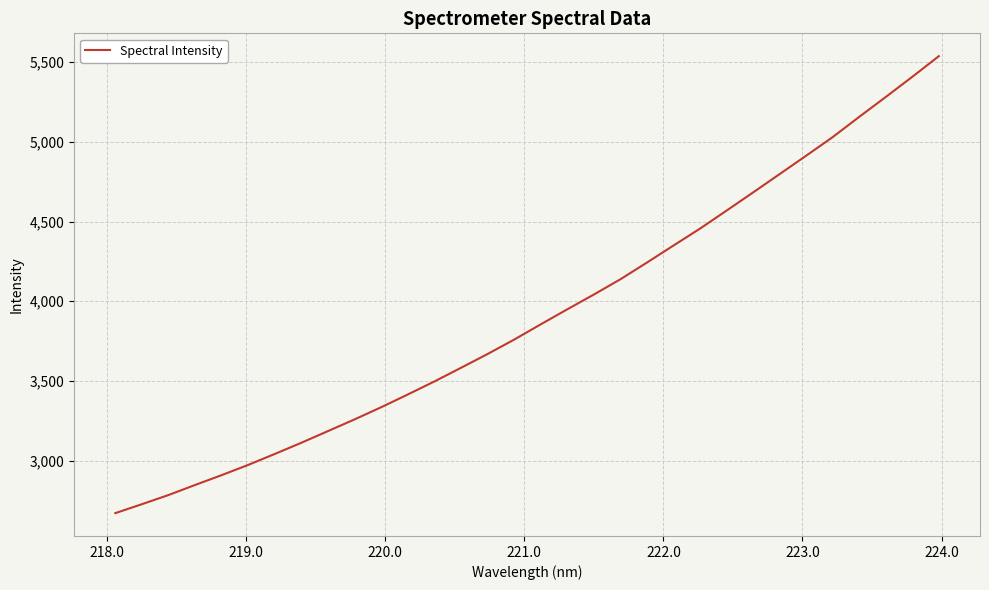

What is the difference between the maximum and minimum values?

2868.0